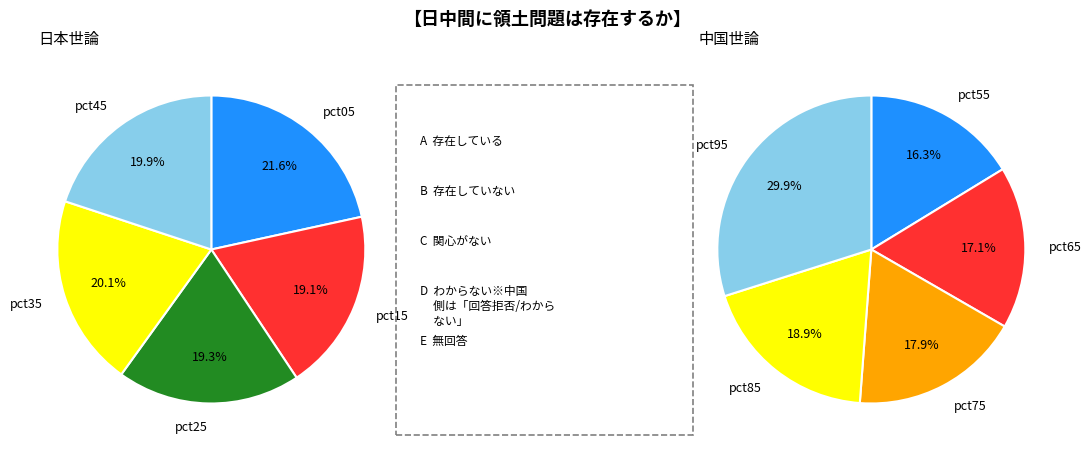

Is there a majority slice in this chart?

No